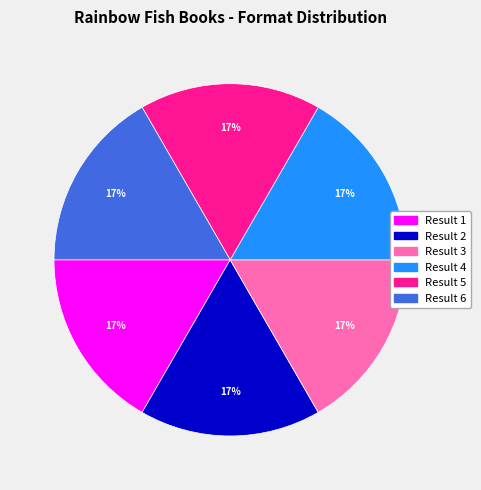

Does any single category account for the majority?

No